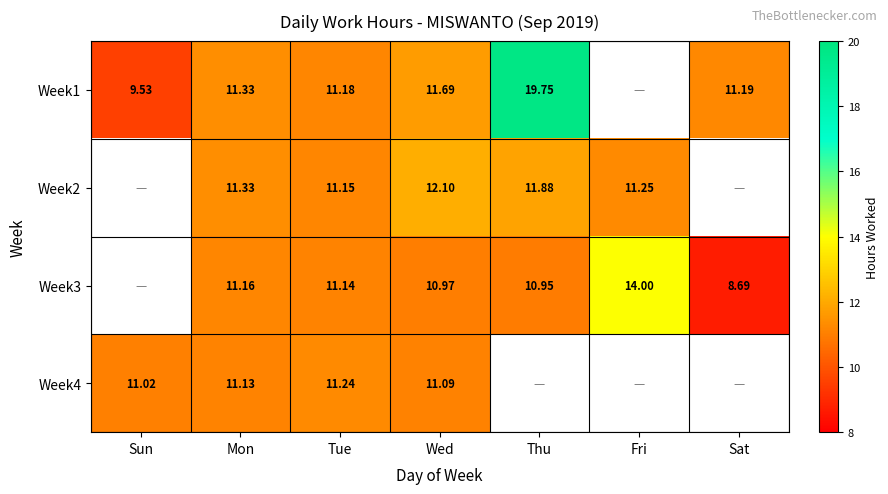

What is the minimum value shown in the chart?

8.7